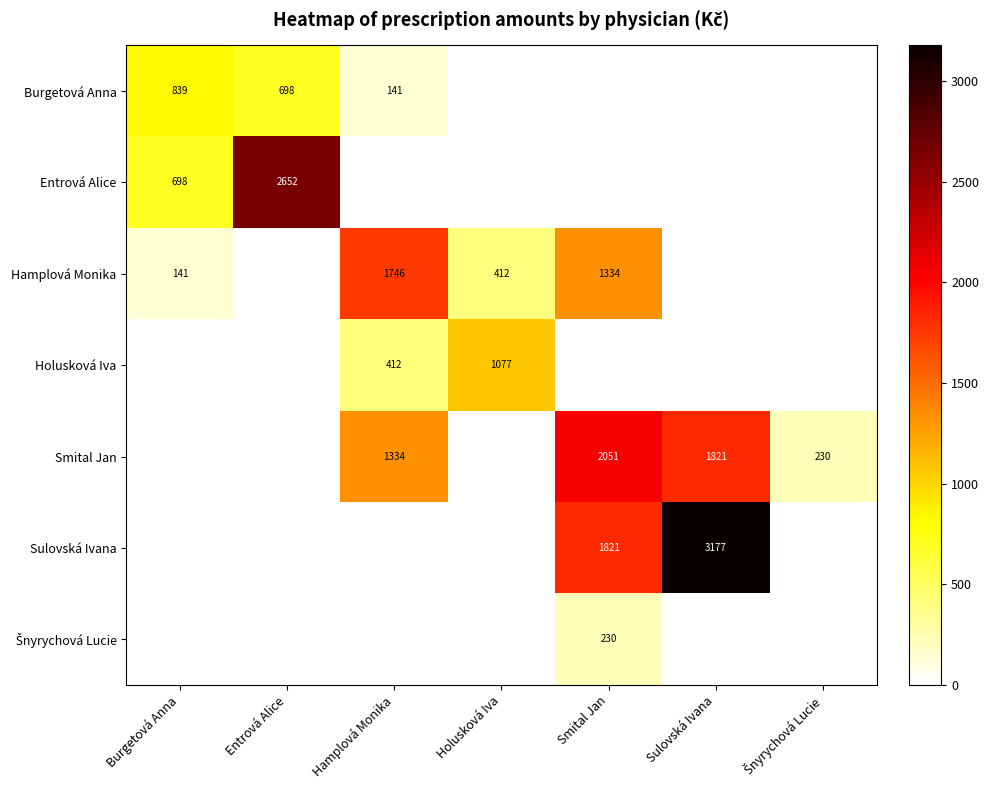

Is it true that Holusková Iva equals 604 at Hamplová Monika?

False